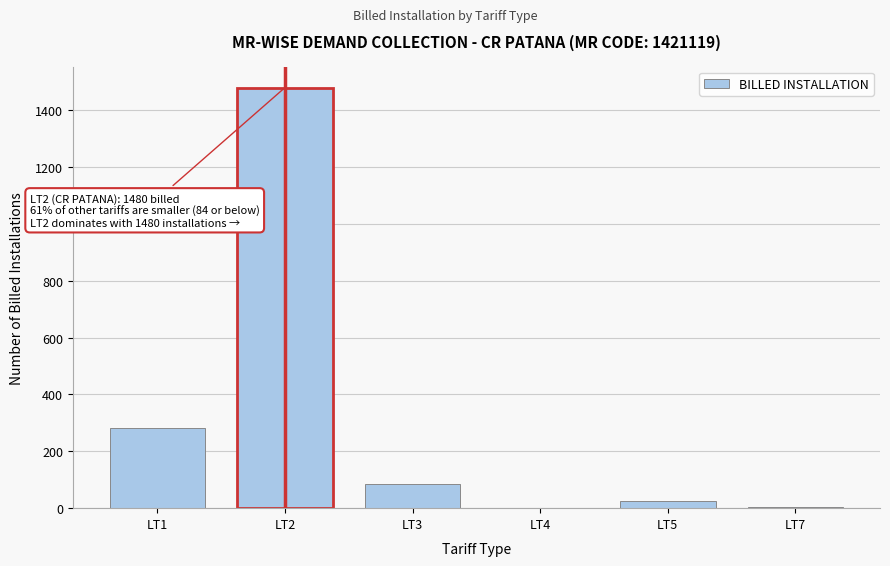

What is the maximum value shown in the chart?

1480